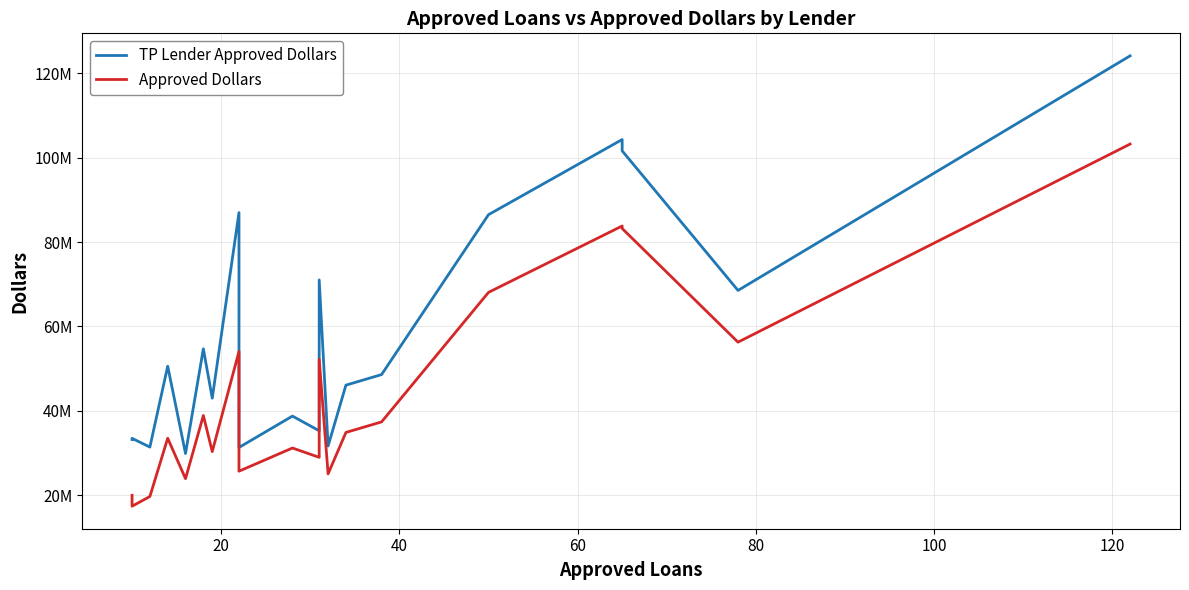

Reading left to right, list all the values displayed in this chart.

TP Lender Approved Dollars: 33181414.0	33468368.0	31390548.0	50573332.0	29871298.0	54685014.6	42990947.5	86993112.0	31304047.0	38743300.0	35264595.5	71017779.0	31662245.0	46075100.0	48583700.0	86492993.0	104308181.0	101623756.0	68535617.0	124147258.0
Approved Dollars: 19965000.0	17378000.0	19677000.0	33491000.0	23905000.0	38878000.0	30324000.0	54072000.0	25677000.0	31177000.0	28965000.0	52221000.0	25044000.0	34865000.0	37367000.0	68073000.0	83813000.0	83220000.0	56270000.0	103234000.0